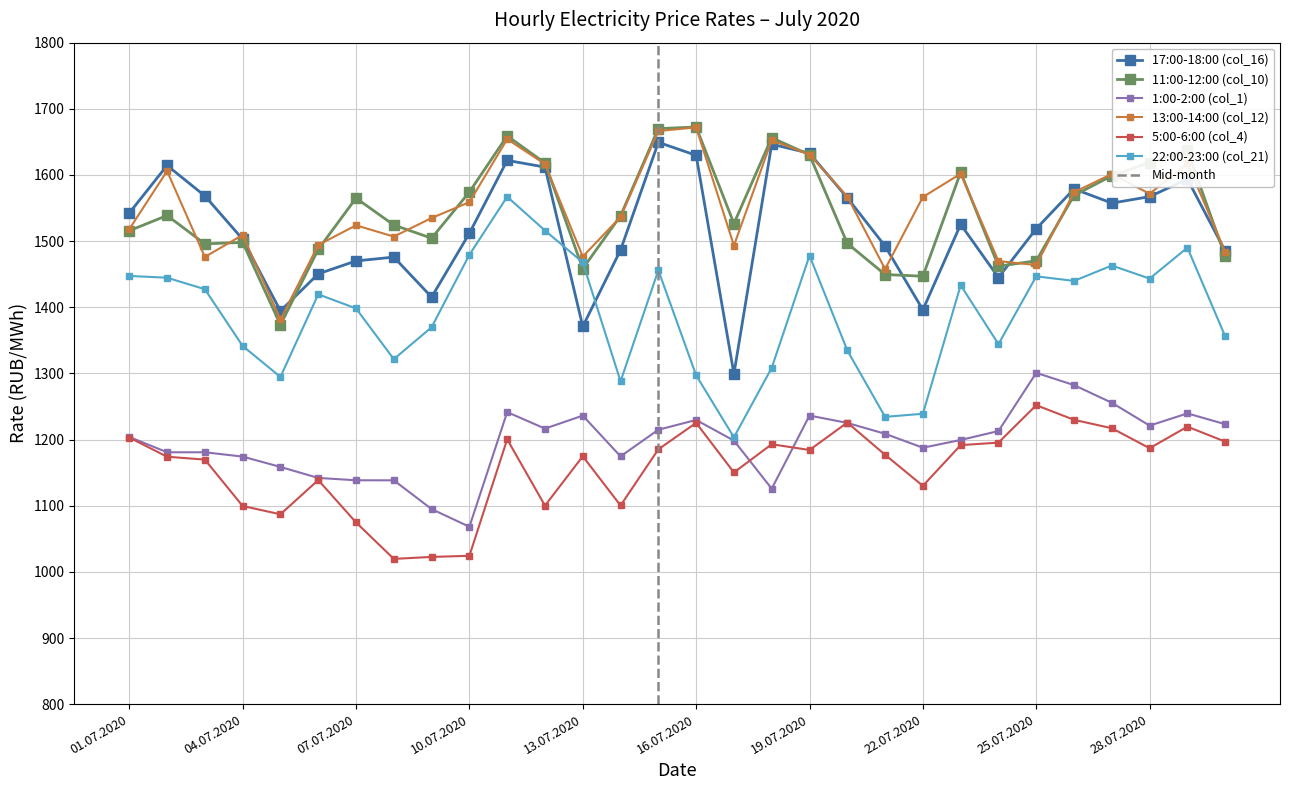

In 11:00-12:00 (col_10), how many points are higher than both neighbors (excluding endpoints)?

8